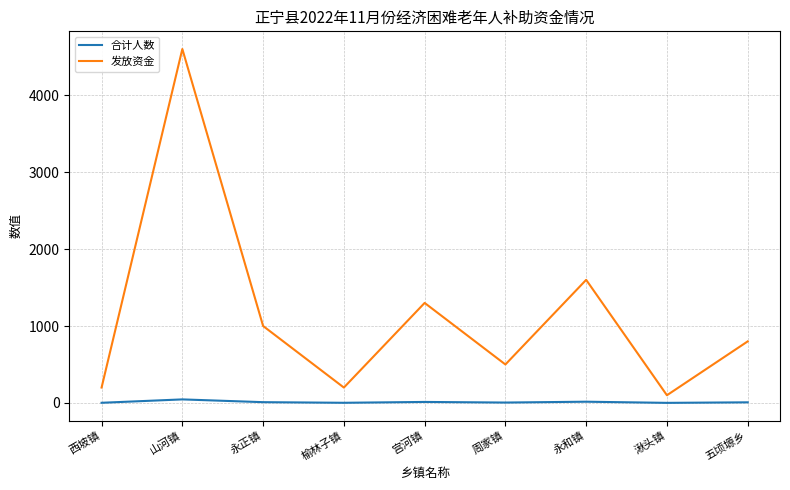

The value of 发放资金 at 山河镇 is 2293. True or false?

False